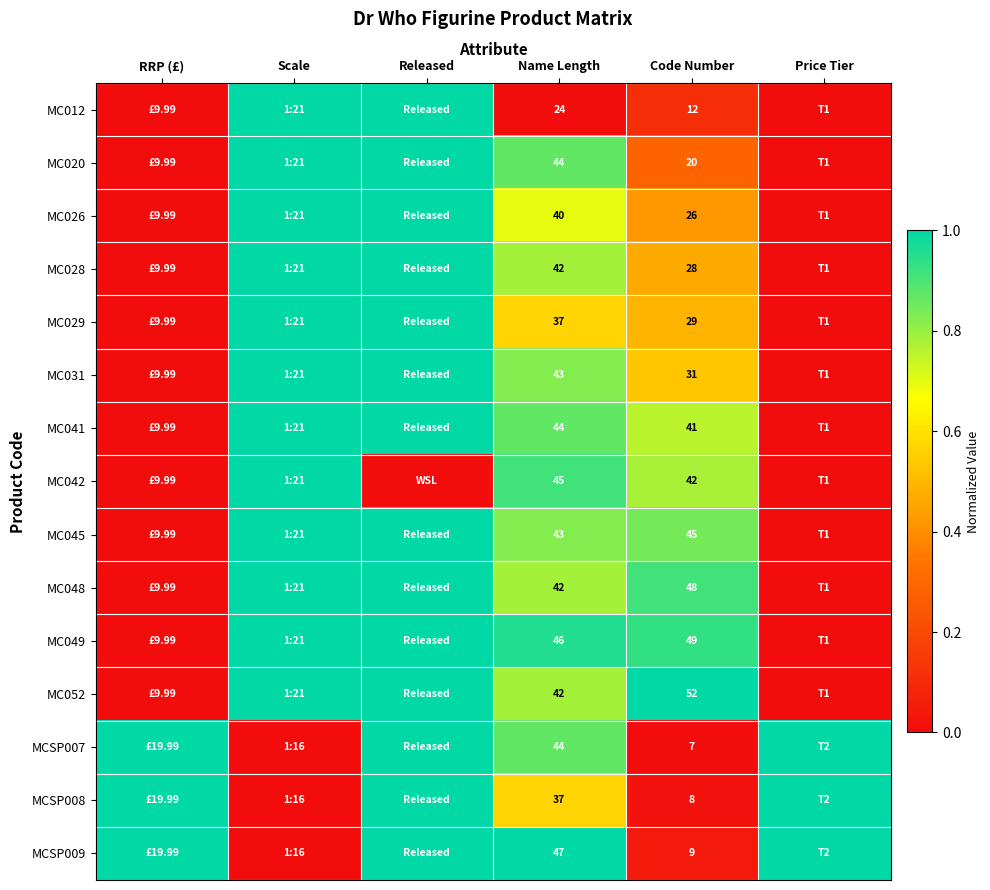

Is the value of MC026 at Name Length greater than the value of MCSP009 at Code Number?

Yes